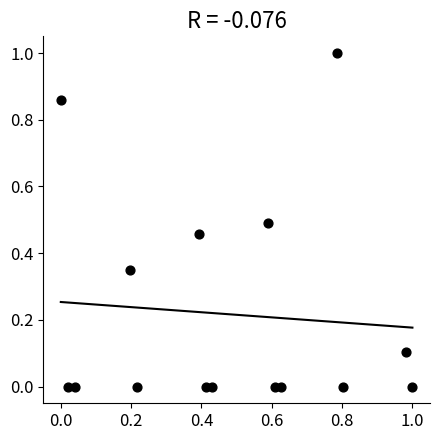

What is the range of Y values (max minus min)?

1.0